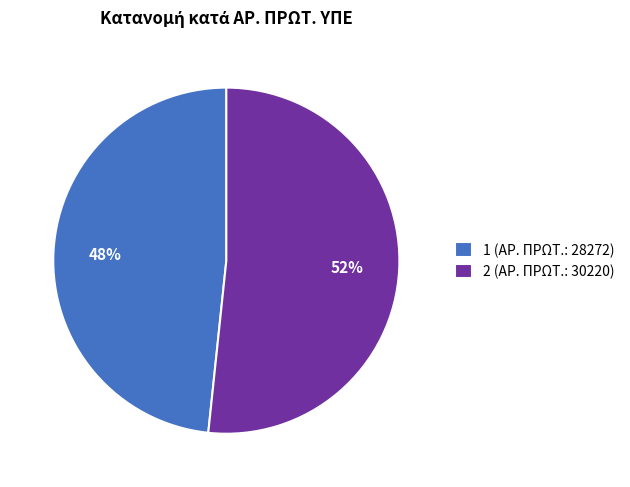

Is the sum of 1 and 2 greater than half?

Yes